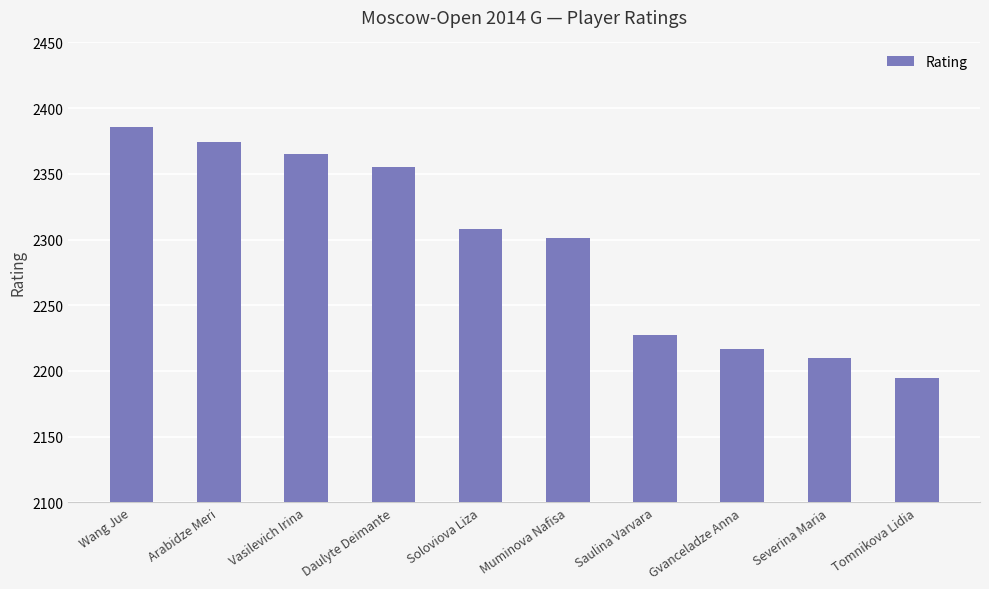

How many categories are shown in the chart?

10